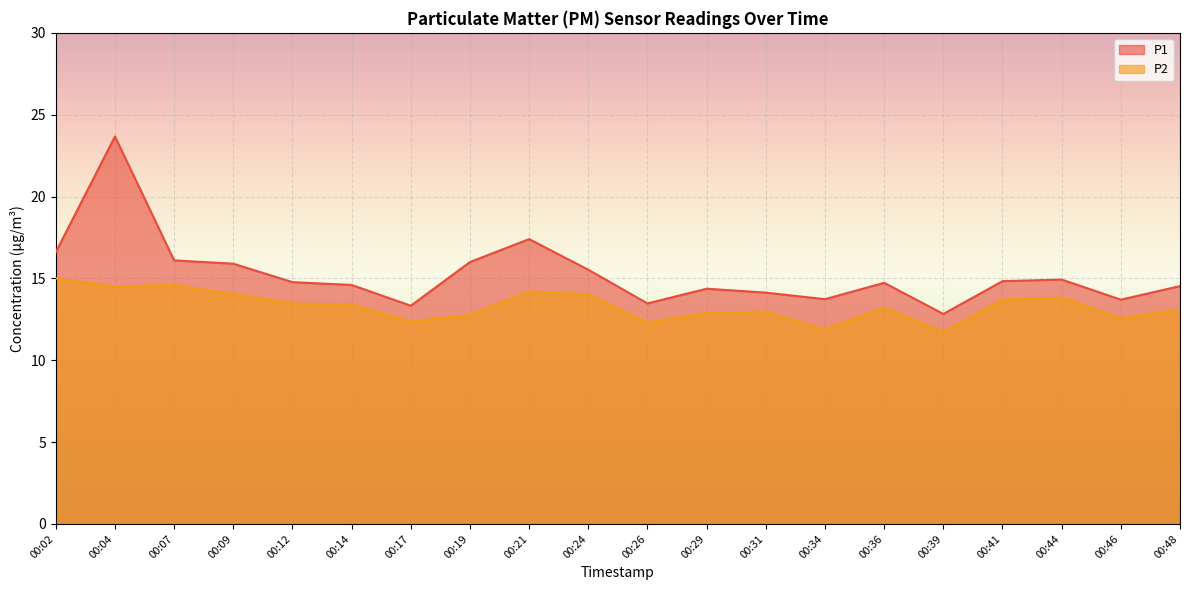

Reading left to right, extract all data points from this chart.

P1: 16.6	23.7	16.1	15.9	14.8	14.6	13.3	16.0	17.4	15.5	13.5	14.4	14.1	13.7	14.7	12.8	14.8	14.9	13.7	14.5
P2: 15.0	14.5	14.6	14.0	13.5	13.4	12.4	12.8	14.2	14.0	12.3	12.9	13.0	11.9	13.2	11.7	13.7	13.8	12.6	13.1